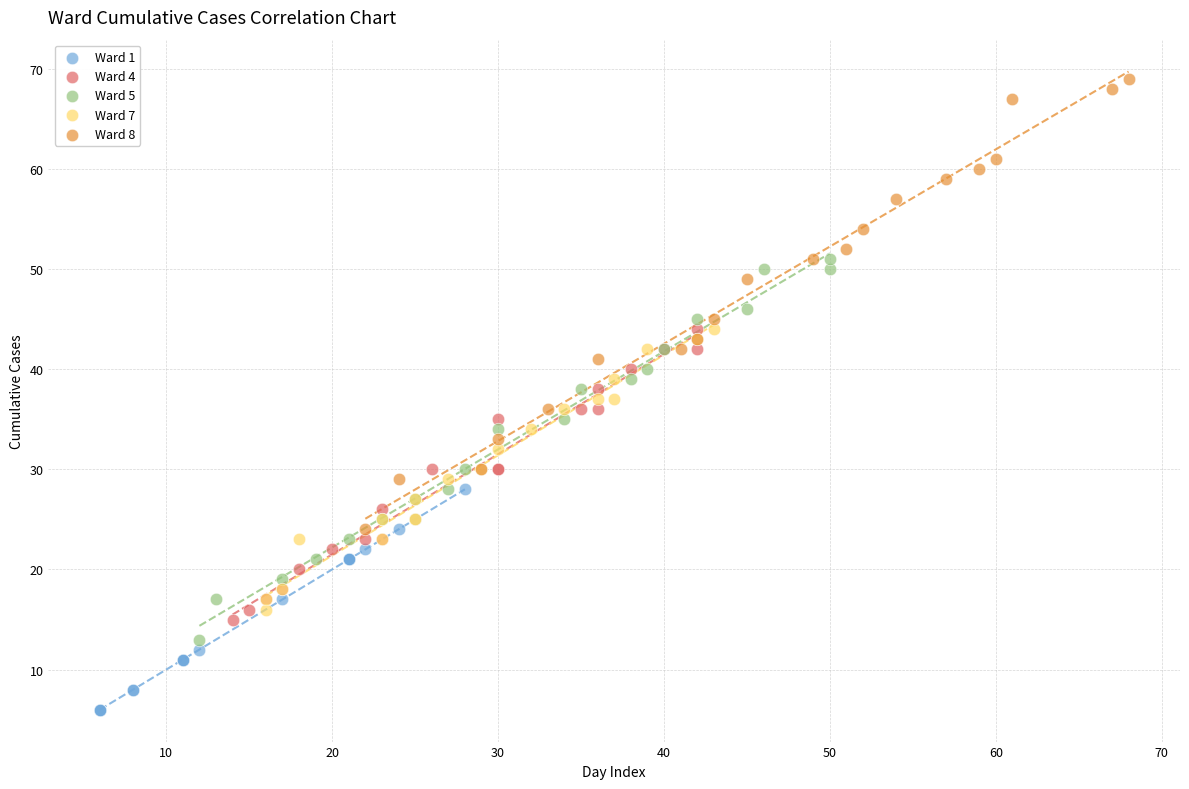

Which series has the widest spread of Y values?

Ward 8